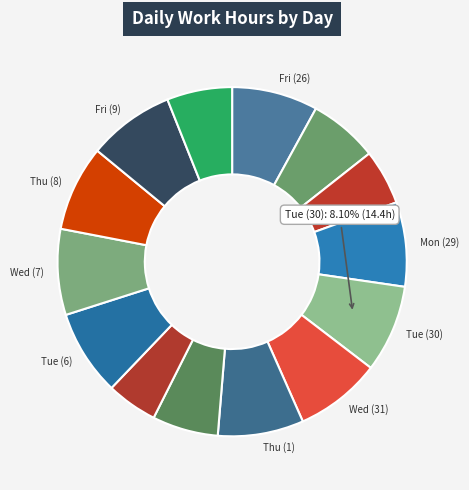

Rank the categories by value from lowest to highest.

Sun (4), Sun (28), Sat (10), Sat (3), Sat (27), Mon (29), Tue (6), Thu (8), Thu (1), Wed (7), Fri (26), Wed (31), Fri (9), Tue (30)